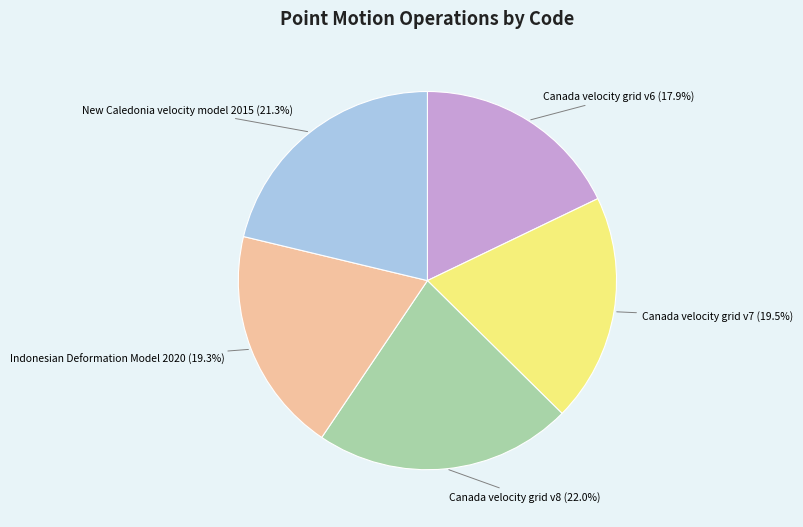

To the nearest percent, what is the difference between the largest and smallest slice percentages?

4%